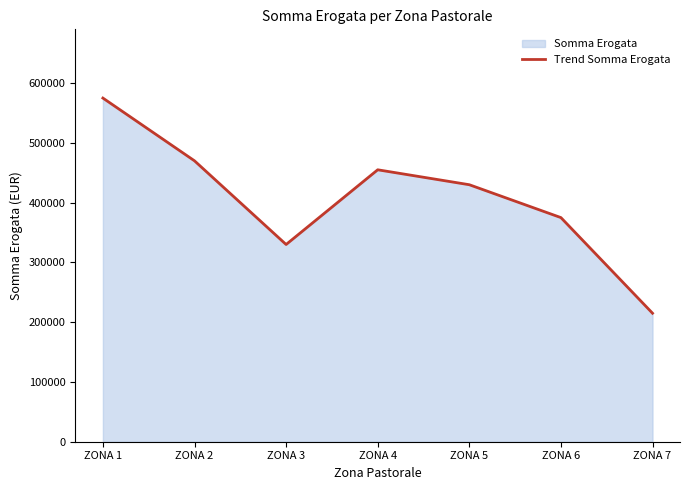

Where is the first local maximum?

ZONA 4